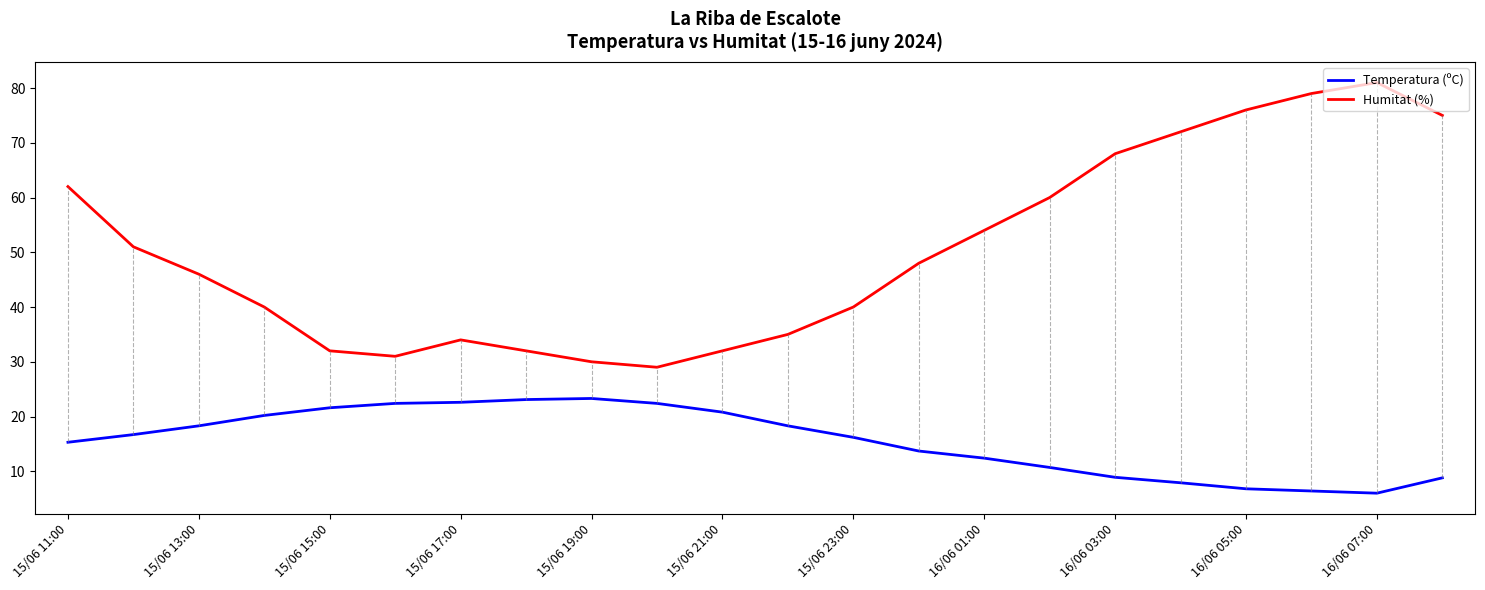

Which series has the largest total across all categories?

Humitat (%)